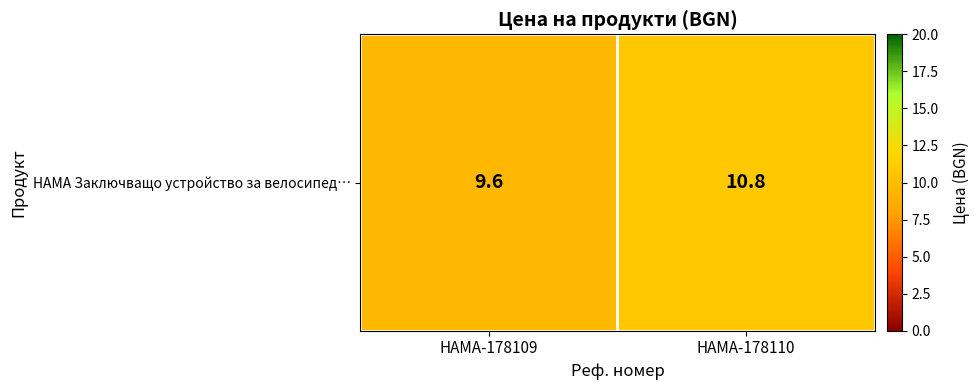

Which has a higher value, HAMA-178110 or HAMA-178109?

HAMA-178110